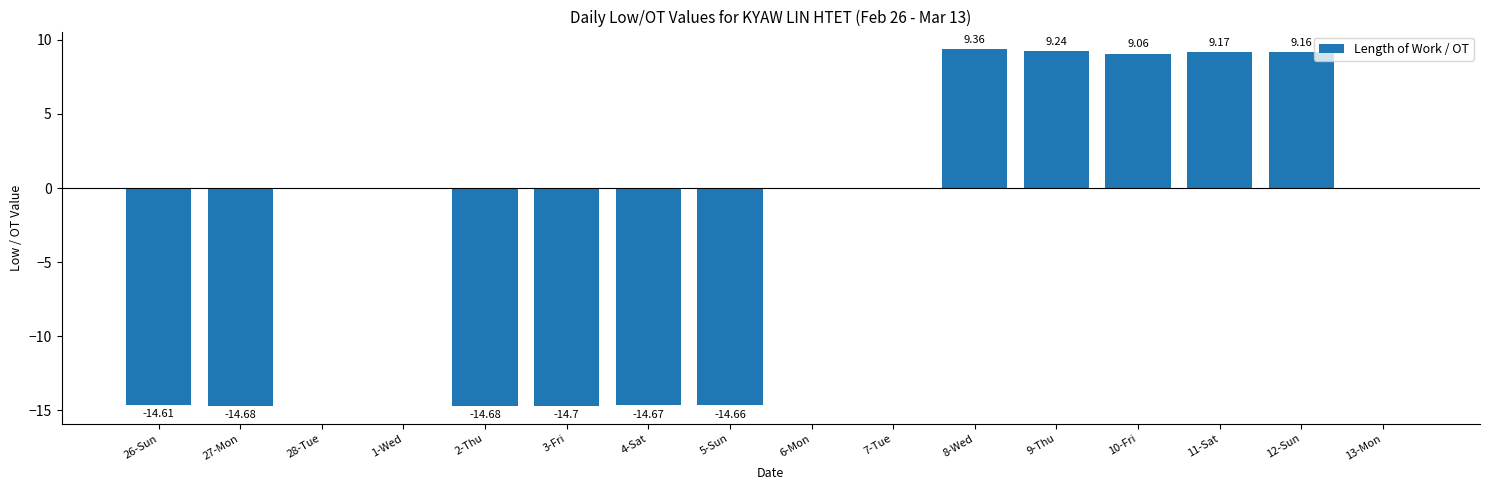

Reading right to left, what are all the values shown in this chart?

13-Mon=0.0	12-Sun=9.2	11-Sat=9.2	10-Fri=9.1	9-Thu=9.2	8-Wed=9.4	7-Tue=0.0	6-Mon=0.0	5-Sun=-14.7	4-Sat=-14.7	3-Fri=-14.7	2-Thu=-14.7	1-Wed=0.0	28-Tue=0.0	27-Mon=-14.7	26-Sun=-14.6